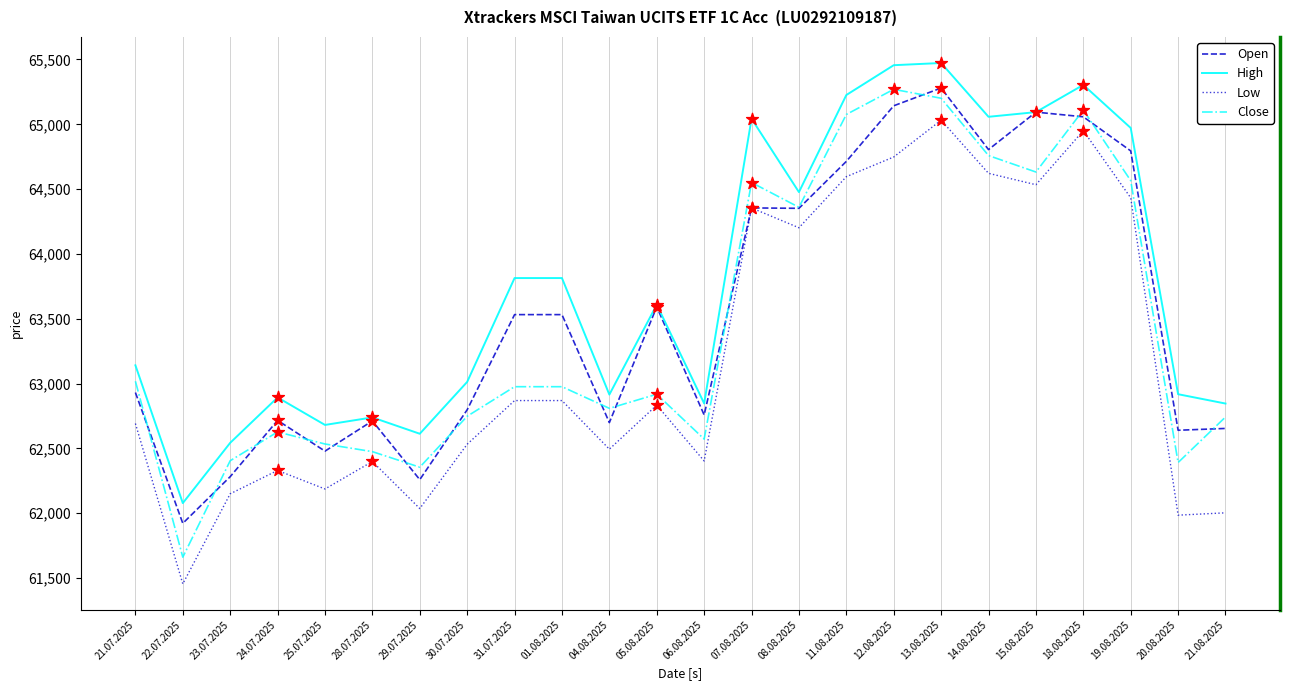

Is the value of Open at 29.07.2025 greater than the value of Close at 07.08.2025?

No